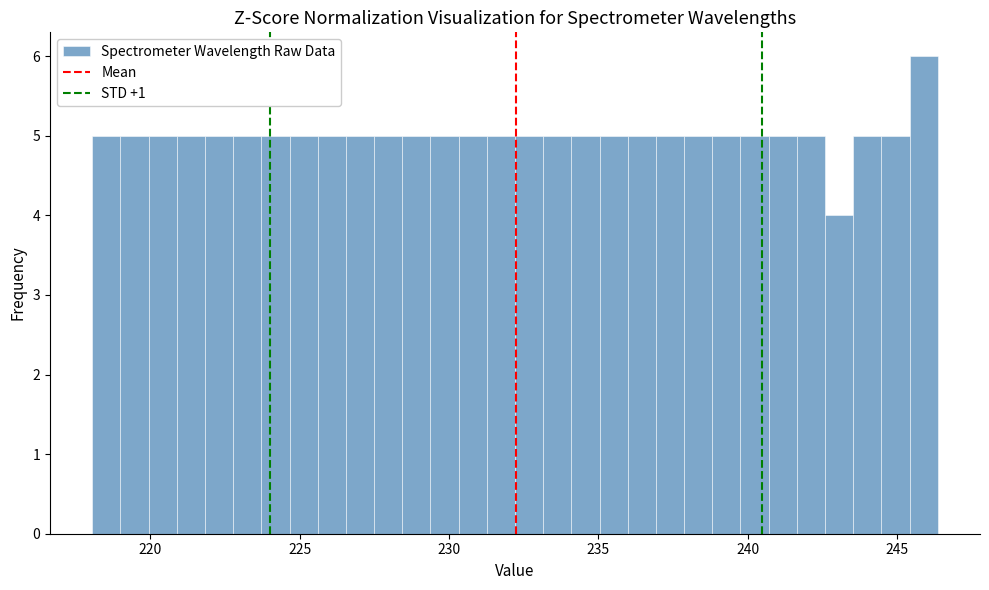

Read against the x-axis, roughly where is the centre of the tallest bar?

246.0